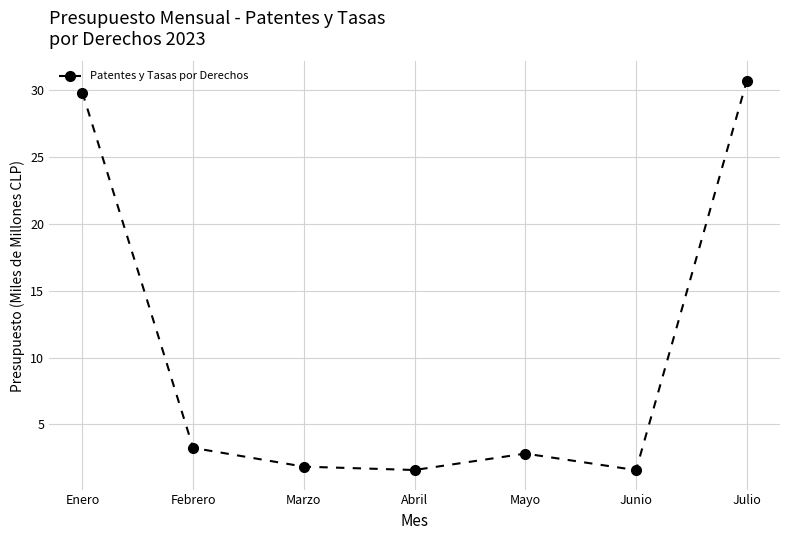

What position from the left is Enero?

1